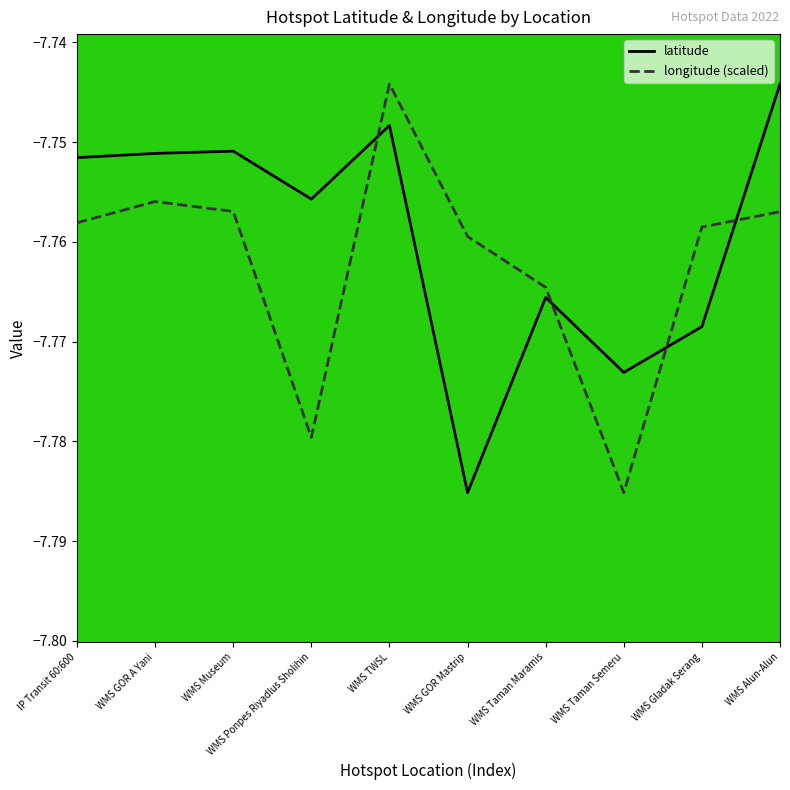

At which label does longitude (scaled) reach its minimum?

WMS Taman Semeru